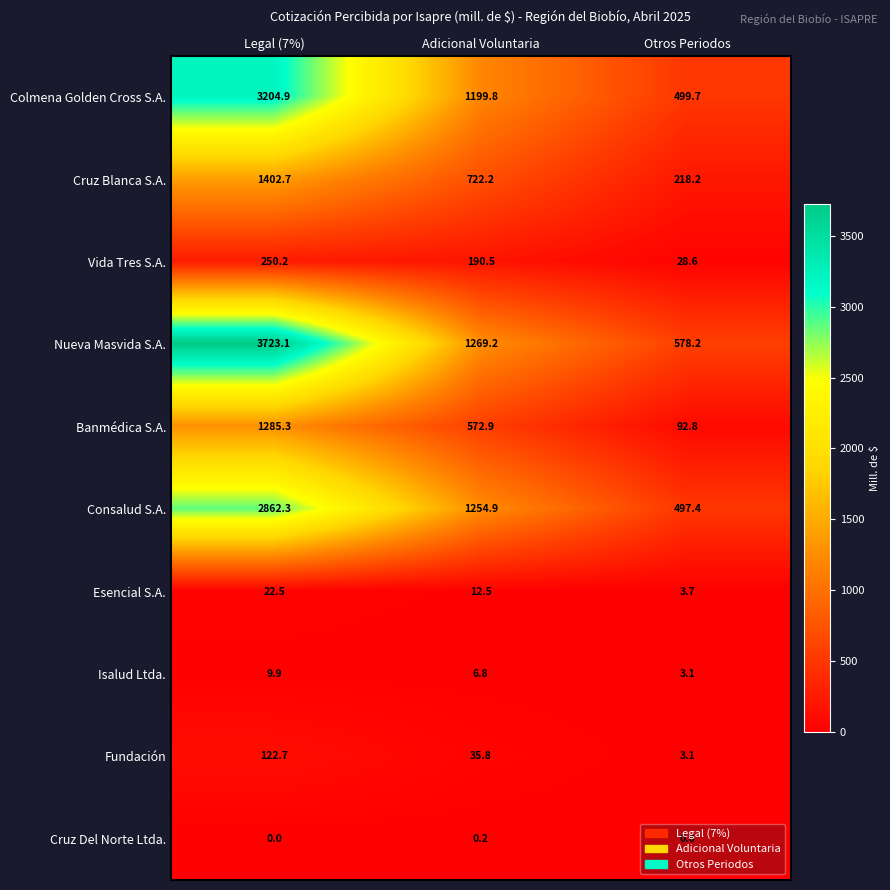

The value of Cruz Blanca S.A. at Otros Periodos is 218.2. True or false?

True